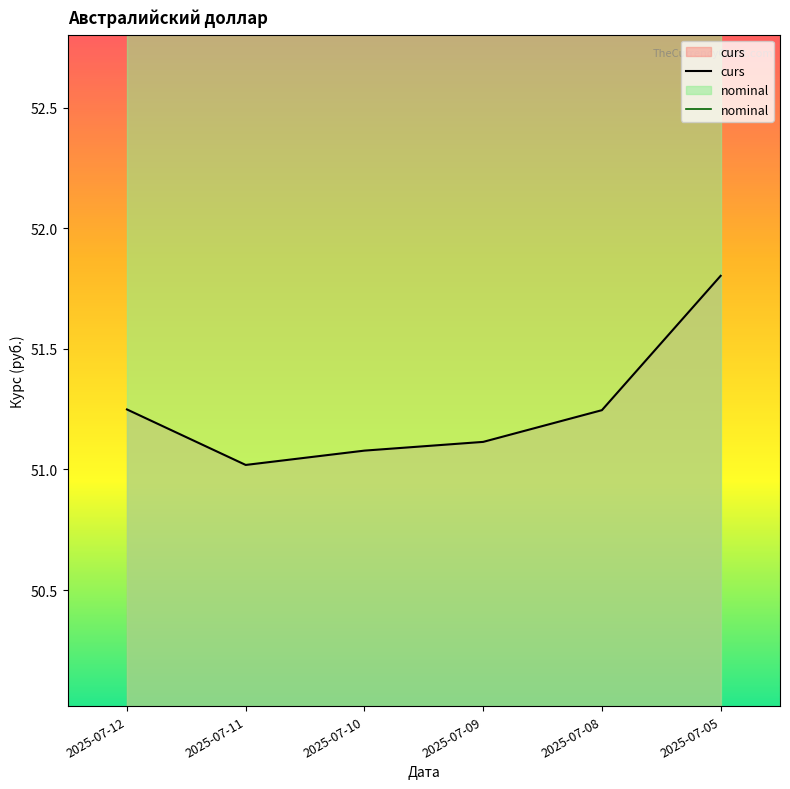

True or false: curs and nominal cross at least once.

False